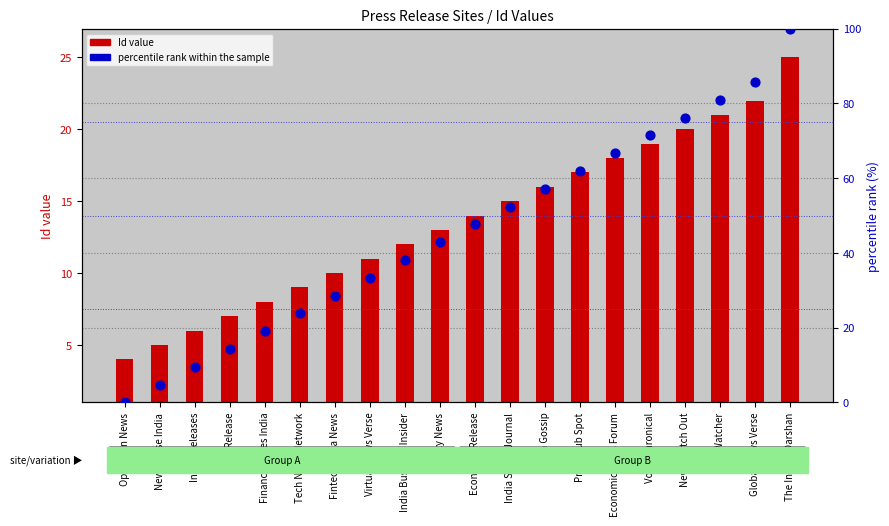

What are all the series names shown in the legend?

Id value, percentile rank within the sample